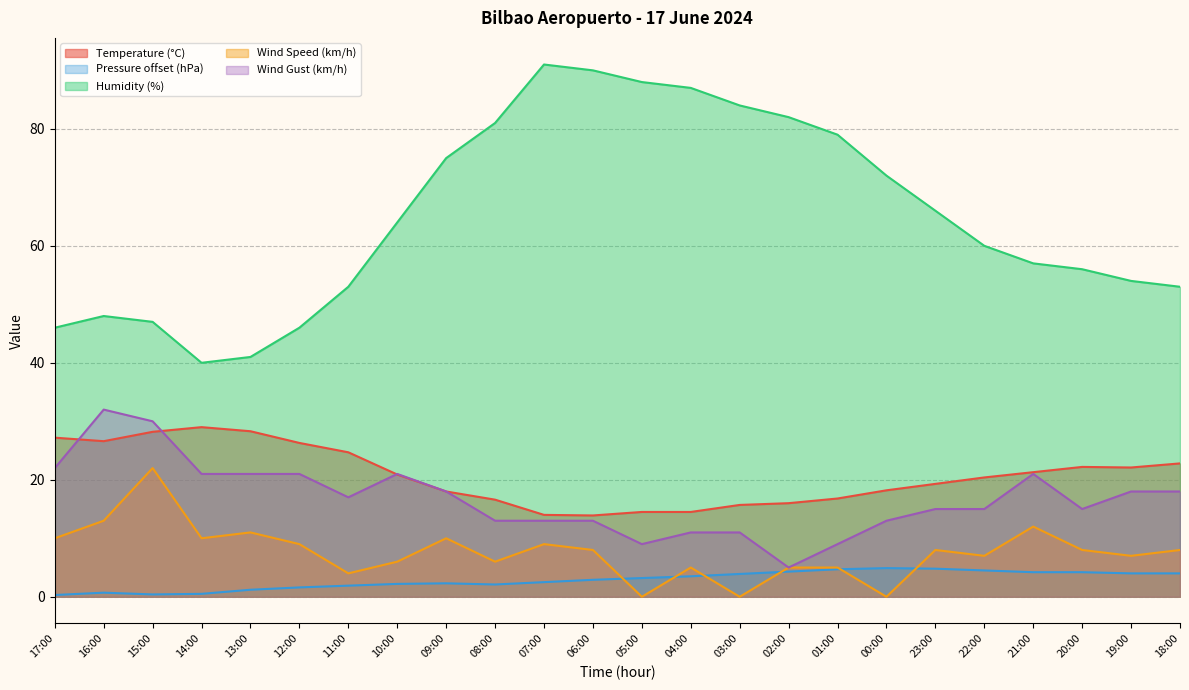

Which series has the largest total across all categories?

Humidity (%)